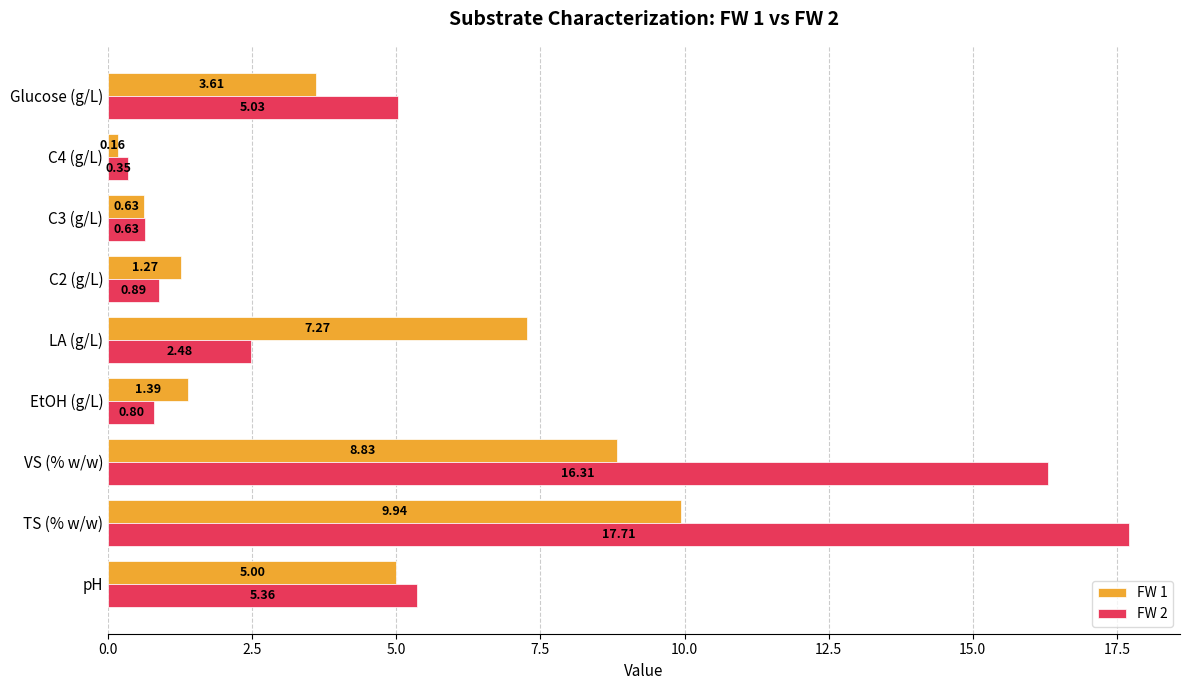

What are all the series names shown in the legend?

FW 1, FW 2